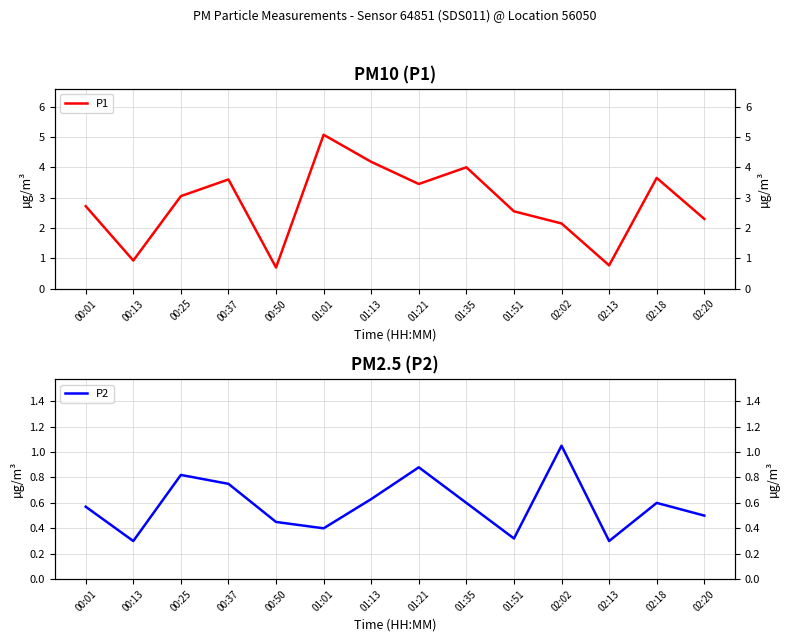

List the series in order of their overall mean, lowest first.

P2, P1